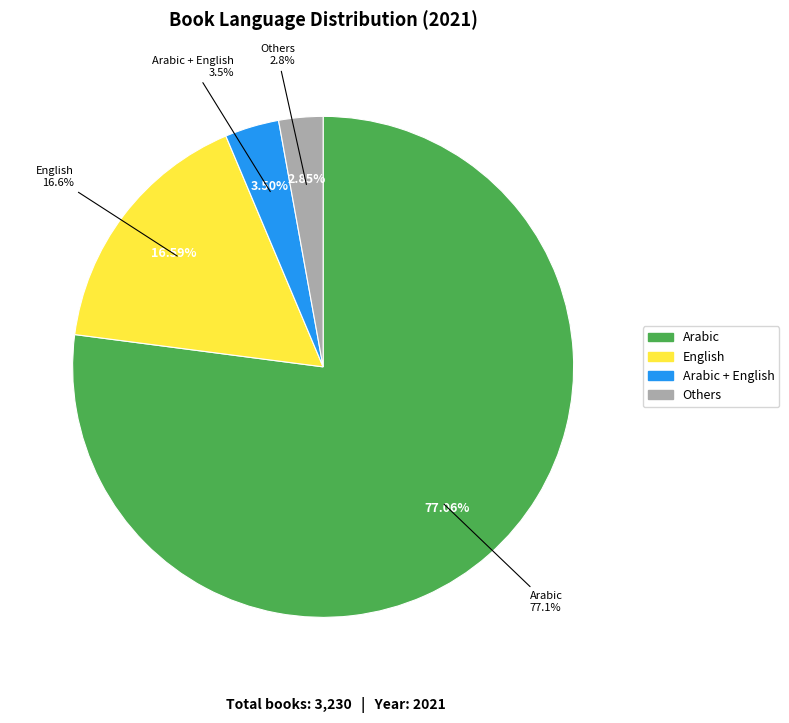

To the nearest percent, what is the combined percentage of English and Spanish?

17%